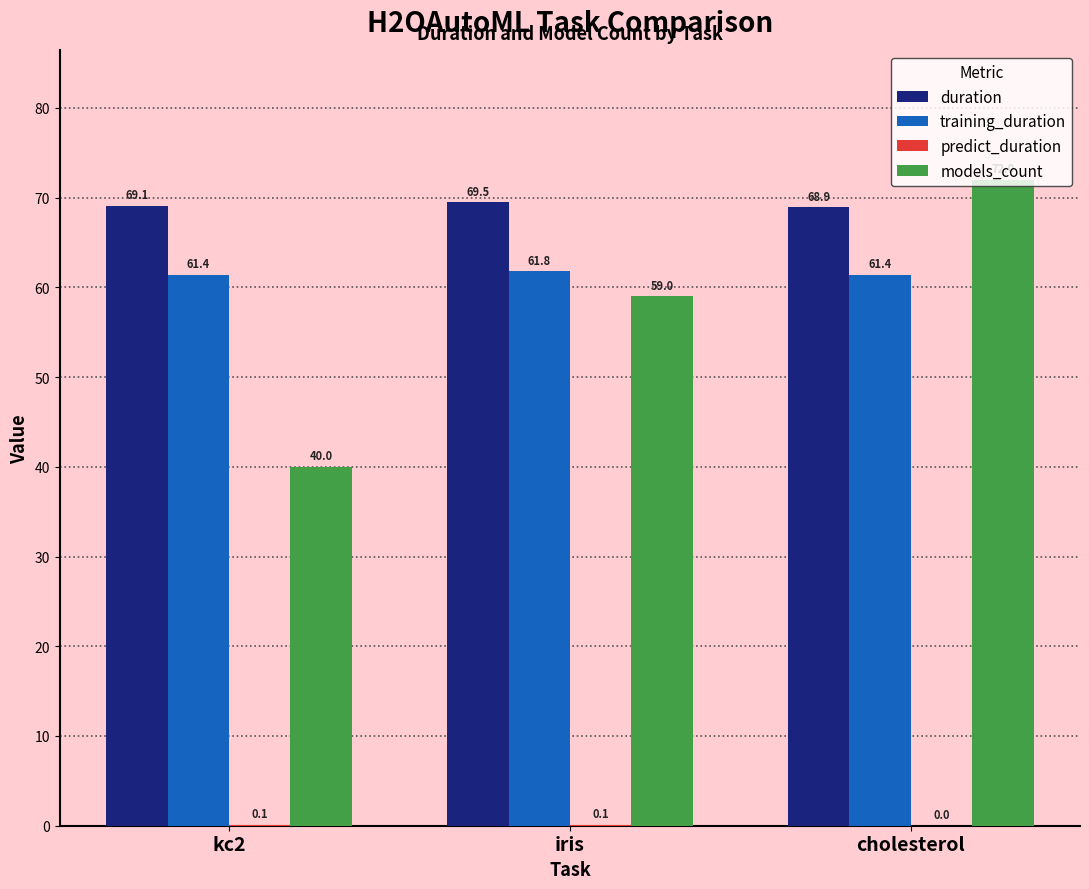

What value does the duration series have at kc2?

69.1